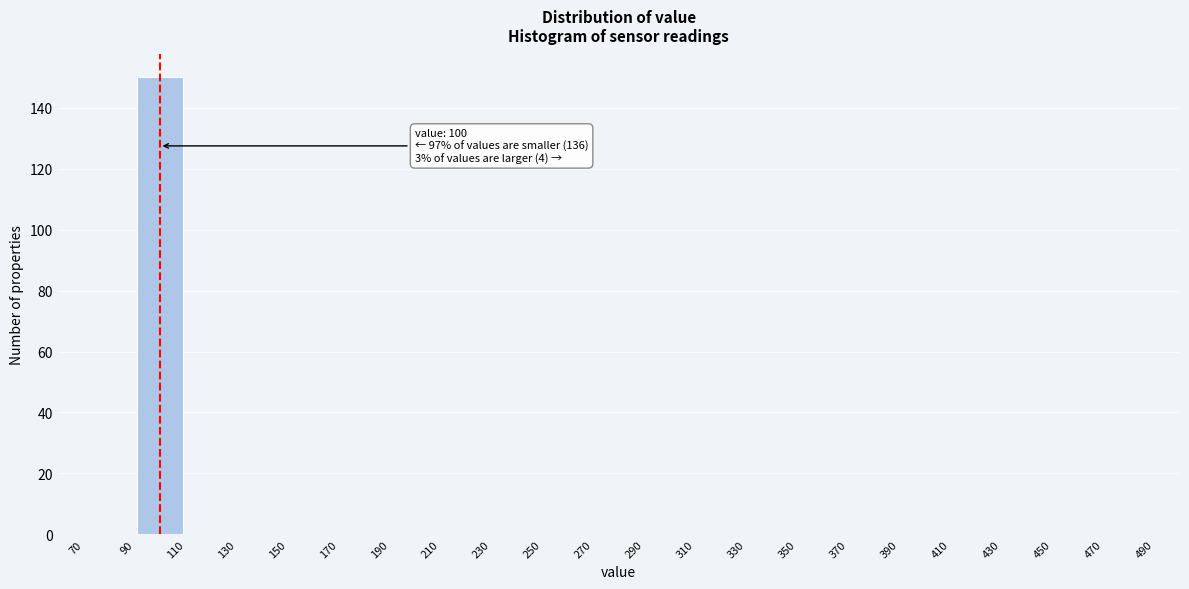

Over which range of the x-axis is the bar tallest?

90 to 110